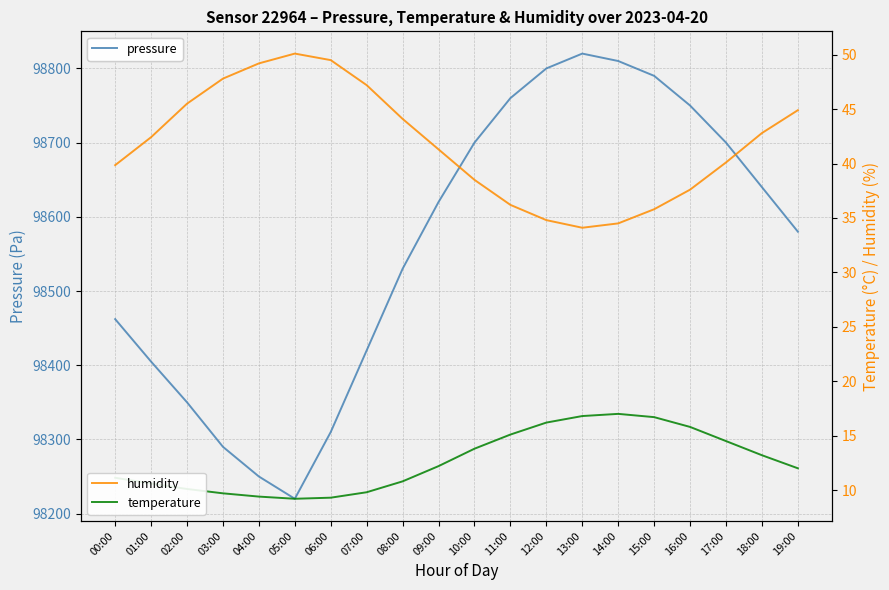

List the series in order of their peak value, lowest first.

temperature, humidity, pressure